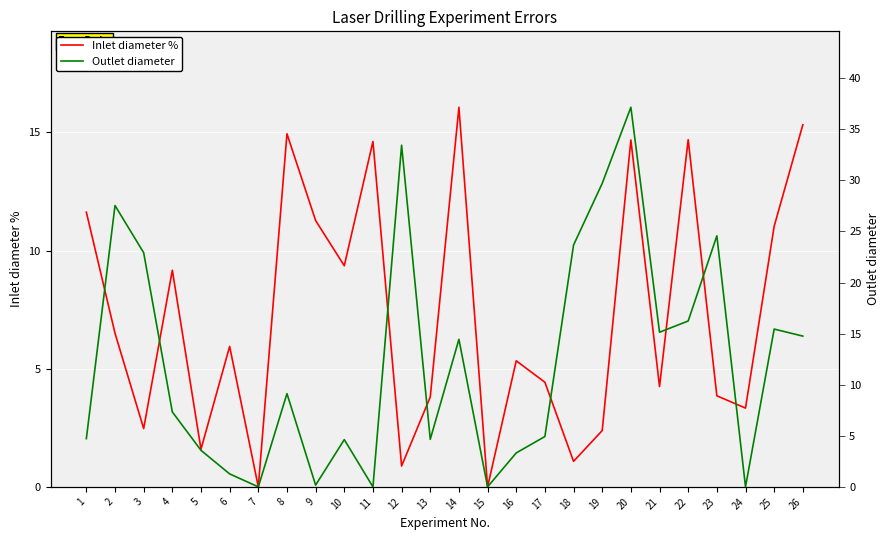

Reading left to right, transcribe all the data shown in this chart.

Inlet diameter %: 11.6	6.5	2.5	9.2	1.6	5.9	0.0	14.9	11.3	9.4	14.6	0.9	3.8	16.1	0.0	5.3	4.4	1.1	2.4	14.7	4.2	14.7	3.9	3.3	11.0	15.3
Outlet diameter: 4.7	27.5	22.9	7.3	3.6	1.3	0.0	9.1	0.2	4.6	0.0	33.4	4.7	14.4	0.0	3.3	4.9	23.7	29.7	37.2	15.1	16.2	24.6	0.0	15.4	14.8